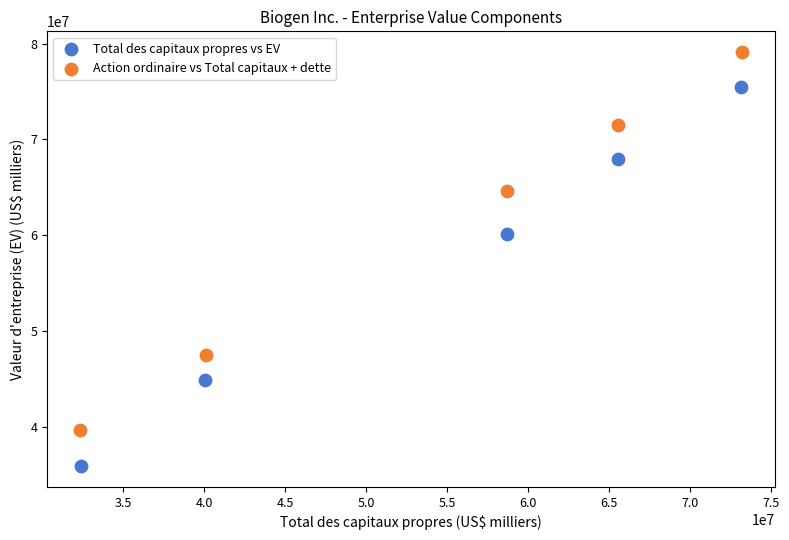

Which series has the largest Y range (max minus min)?

Total des capitaux propres vs EV